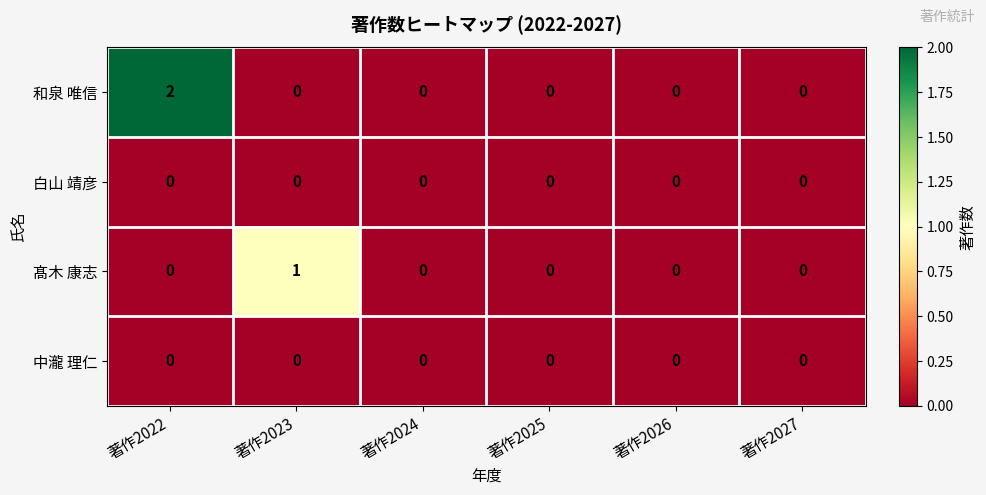

Which series has the largest total across all categories?

和泉 唯信